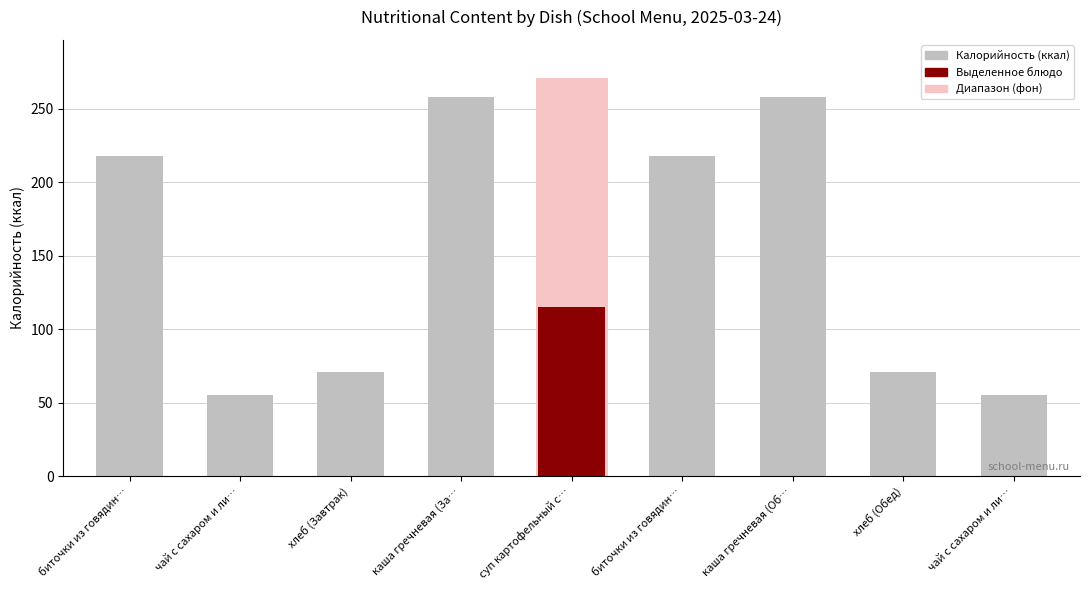

At which label is Калорийность closest to 156?

суп картофельный с горохом